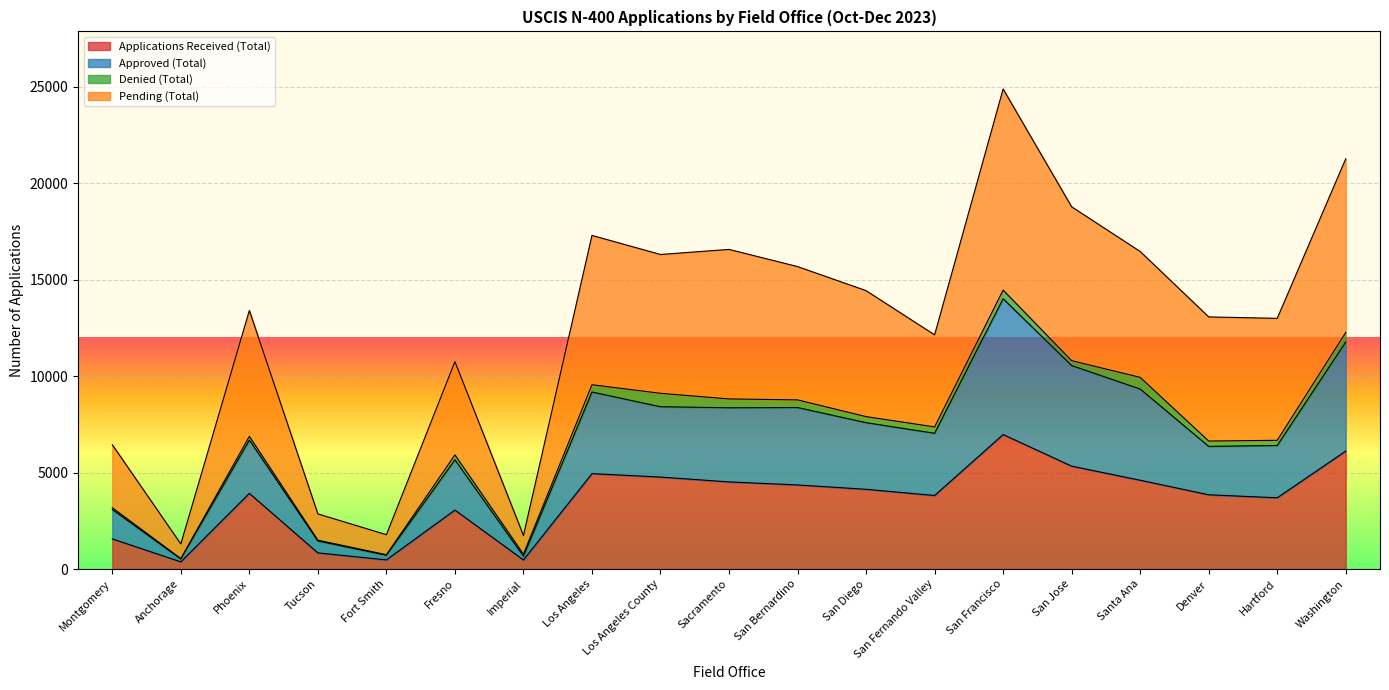

What is the minimum value shown in the chart?

373